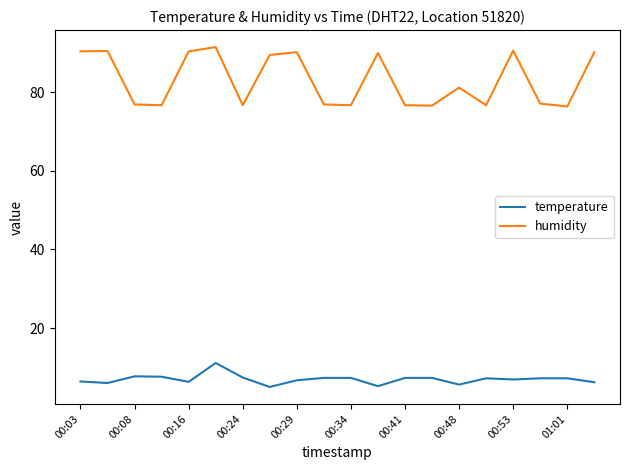

True or false: humidity and temperature cross at least once.

False